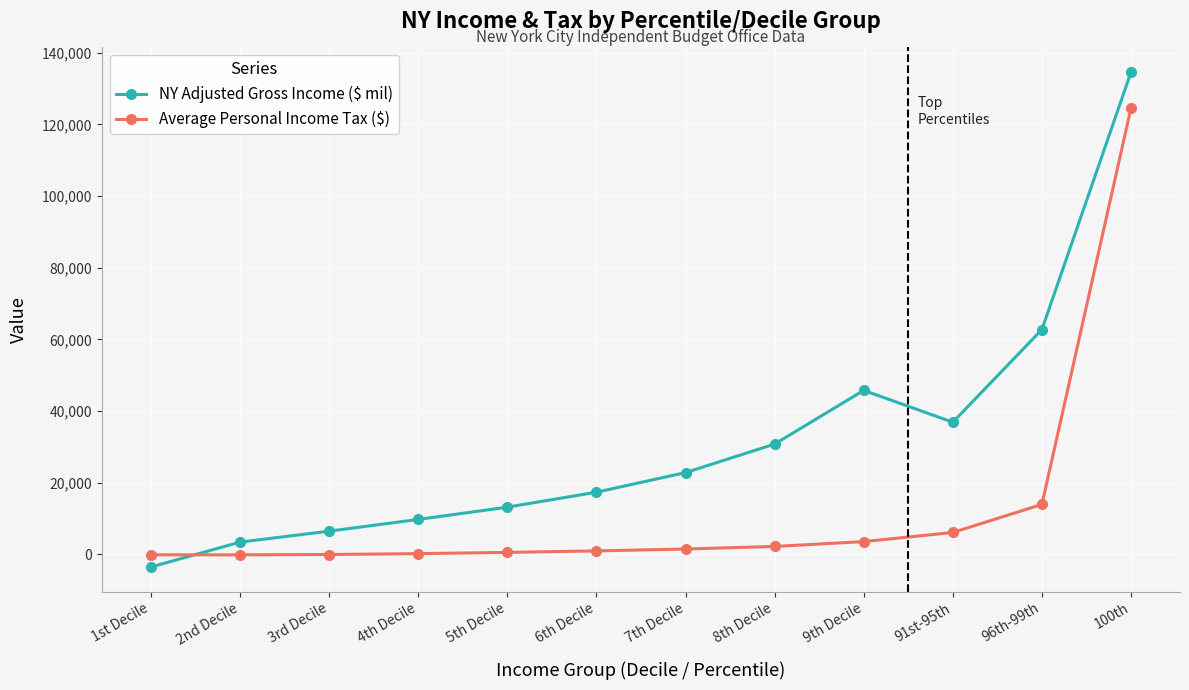

How many positive values does the NY Adjusted Gross Income ($ mil) series have?

11